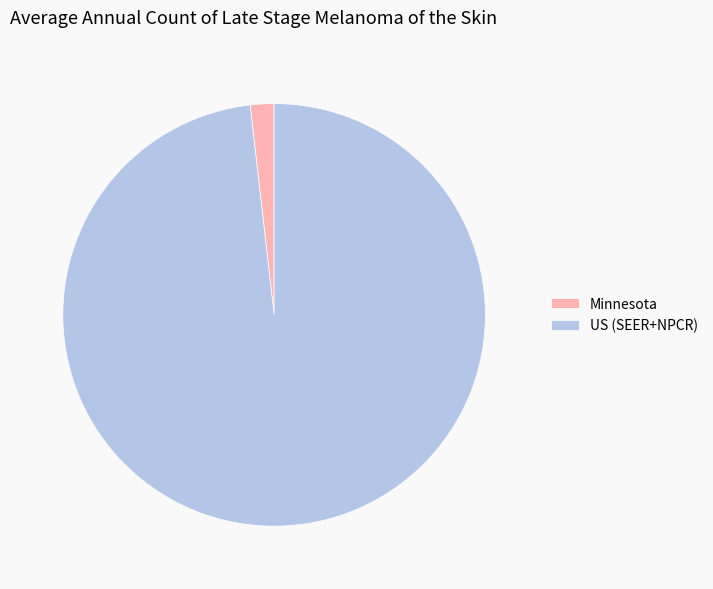

Between Minnesota and US (SEER+NPCR), which is larger?

US (SEER+NPCR)